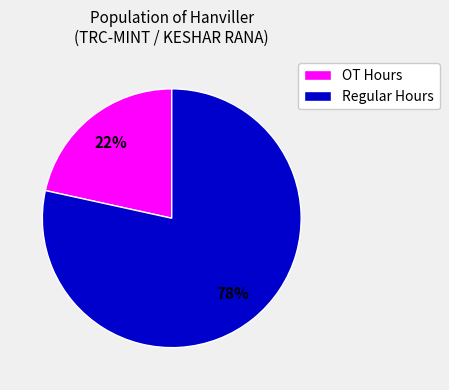

Combined, do OT Hours and Regular Hours account for over 50%?

Yes